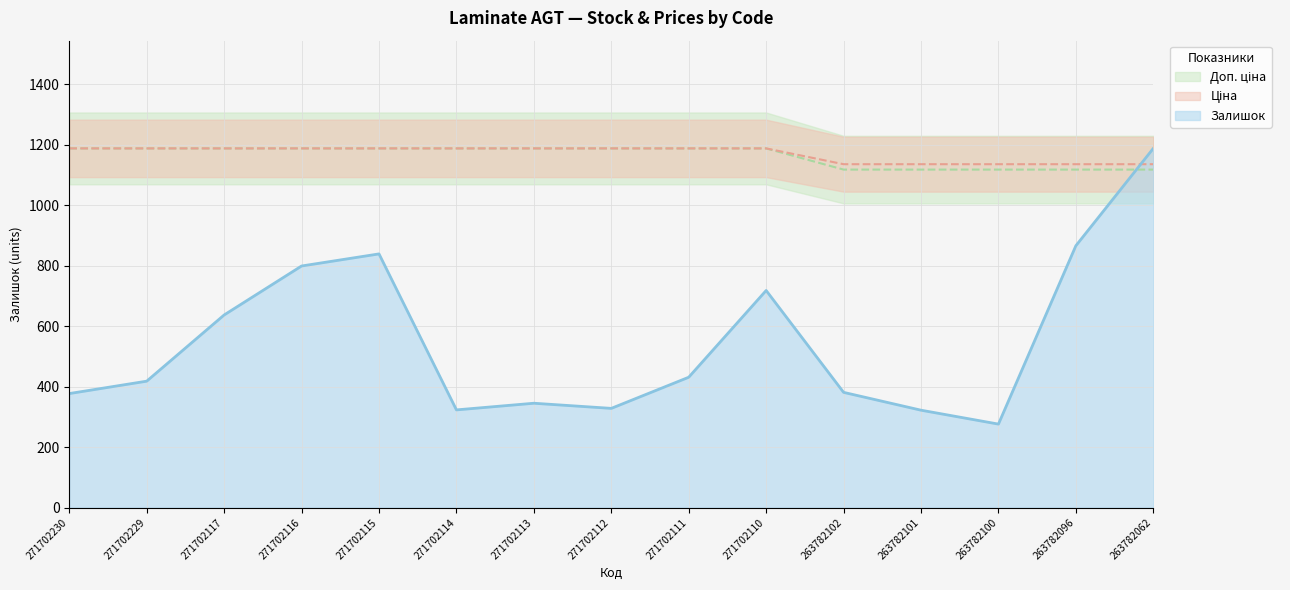

Which series changed the most between 271702117 and 263782096?

Залишок